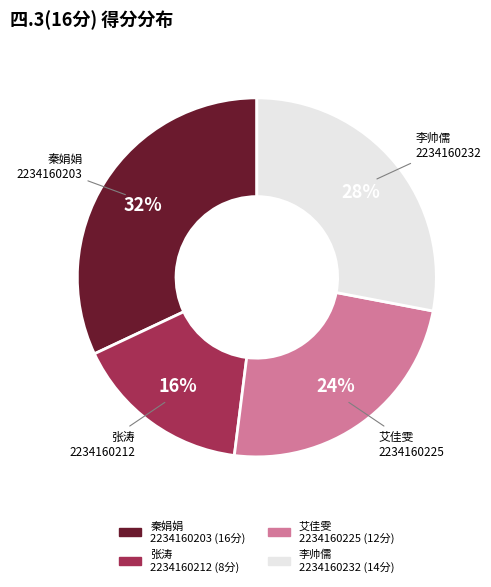

Does any single category account for the majority?

No